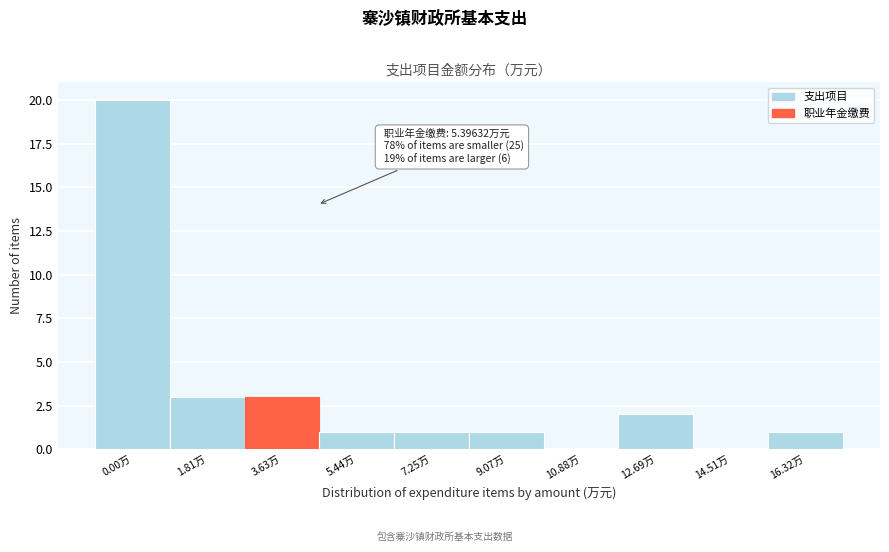

Reading left to right, list all the values displayed in this chart.

0.00万=20	1.81万=3	3.63万=3	5.44万=1	7.25万=1	9.07万=1	10.88万=0	12.69万=2	14.51万=0	16.32万=1